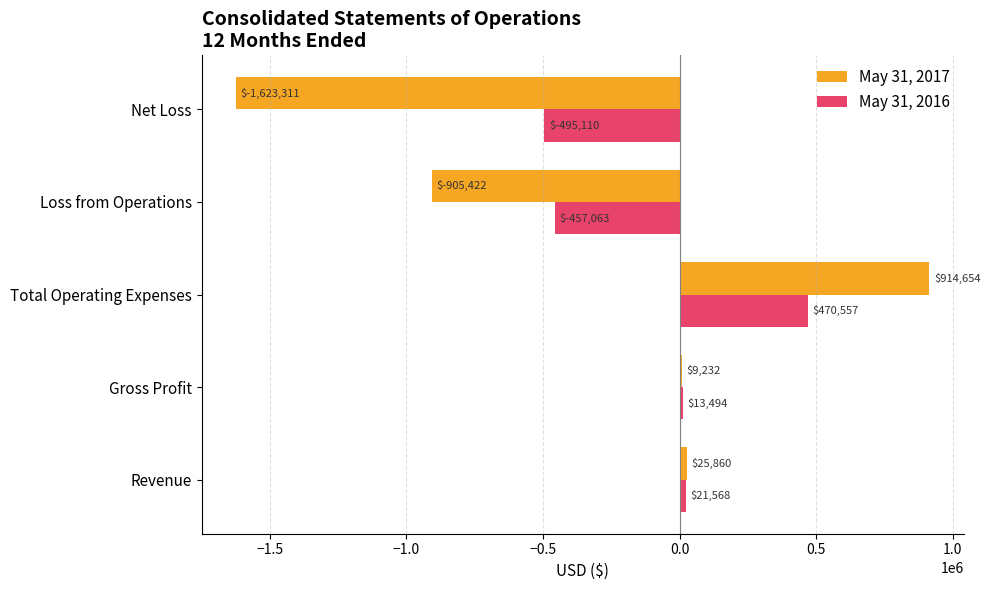

Rank the series by their maximum value, from highest to lowest.

May 31, 2017, May 31, 2016